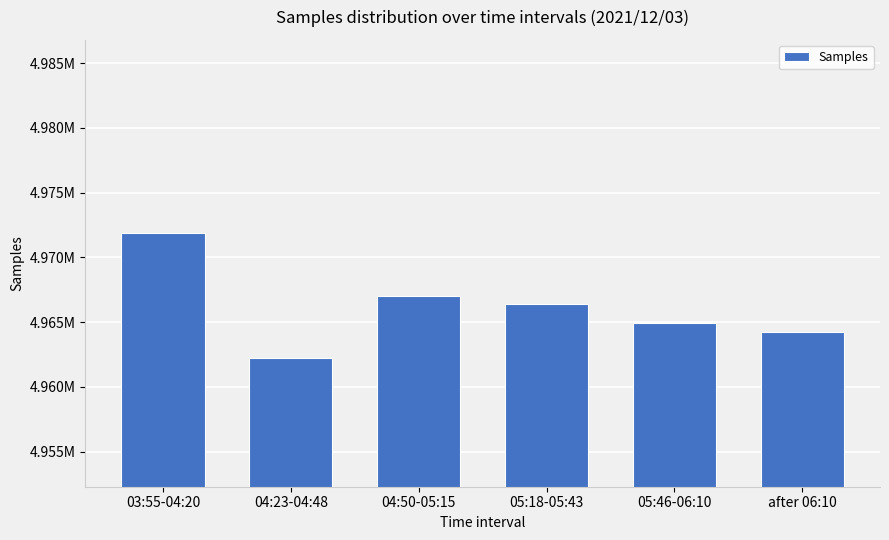

What is the average value?

4966111